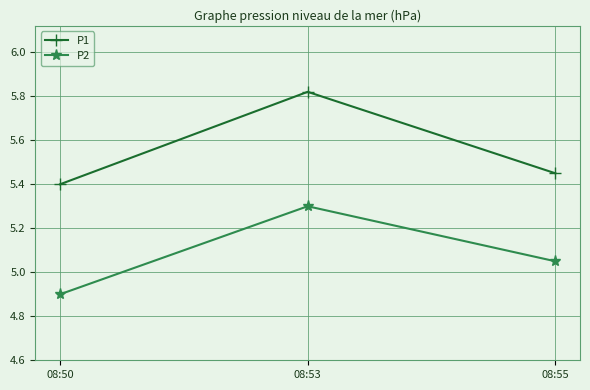

How many P2 values are between 4 and 5?

1